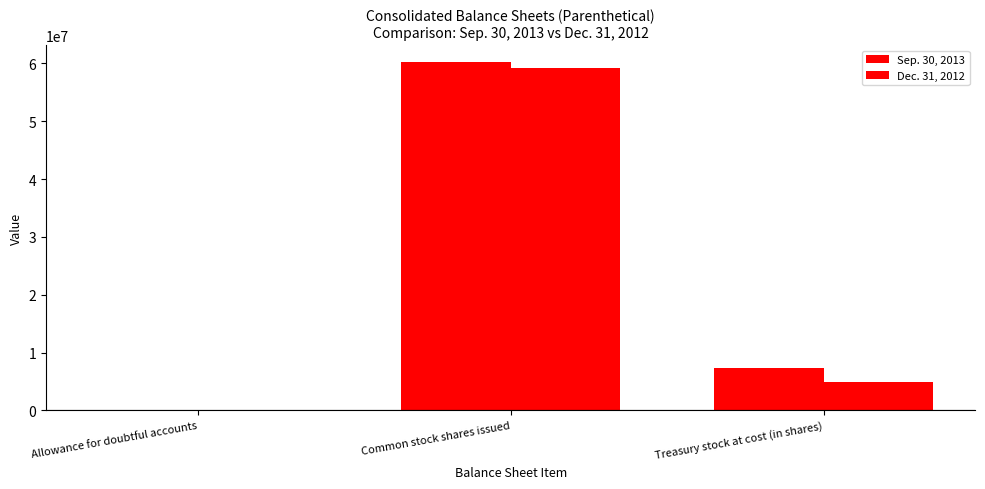

List the series in order of their overall mean, lowest first.

Dec. 31, 2012, Sep. 30, 2013